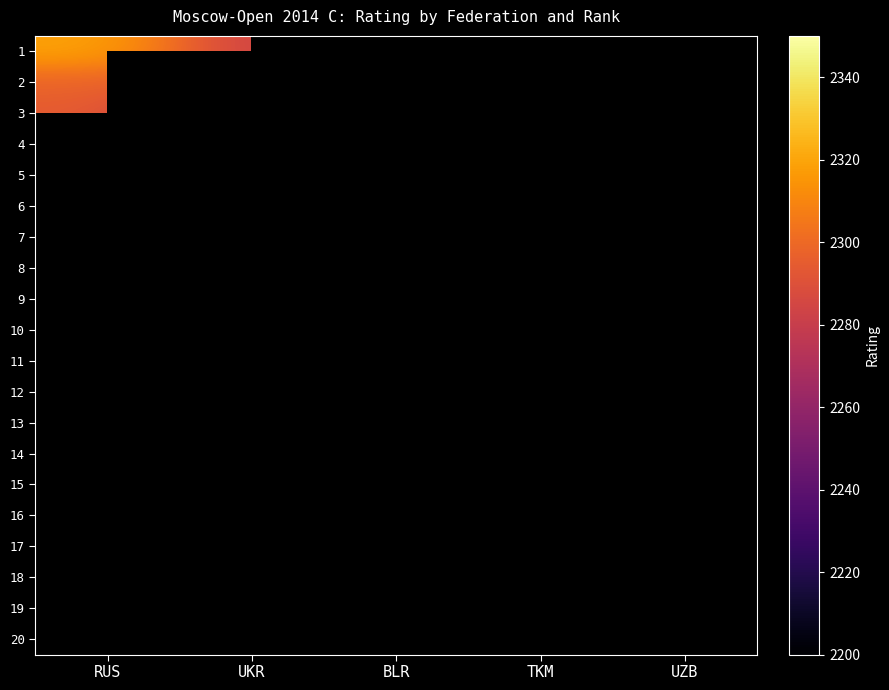

Which has a higher value, RUS or BLR?

RUS